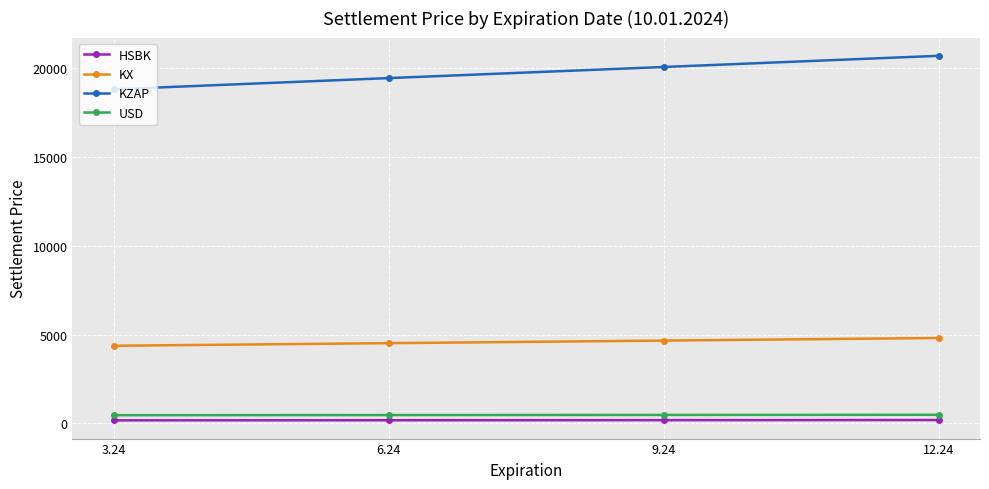

How many values in the USD series are below 476?

2